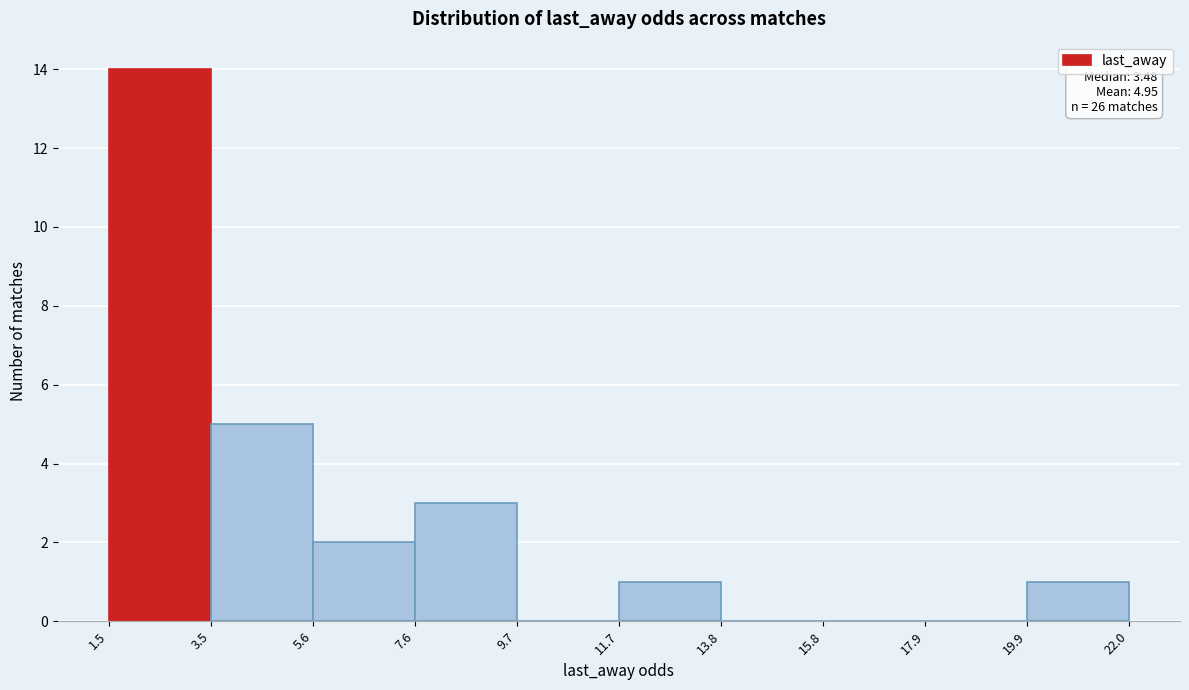

Which range on the x-axis has the tallest bar?

1.5 to 3.5